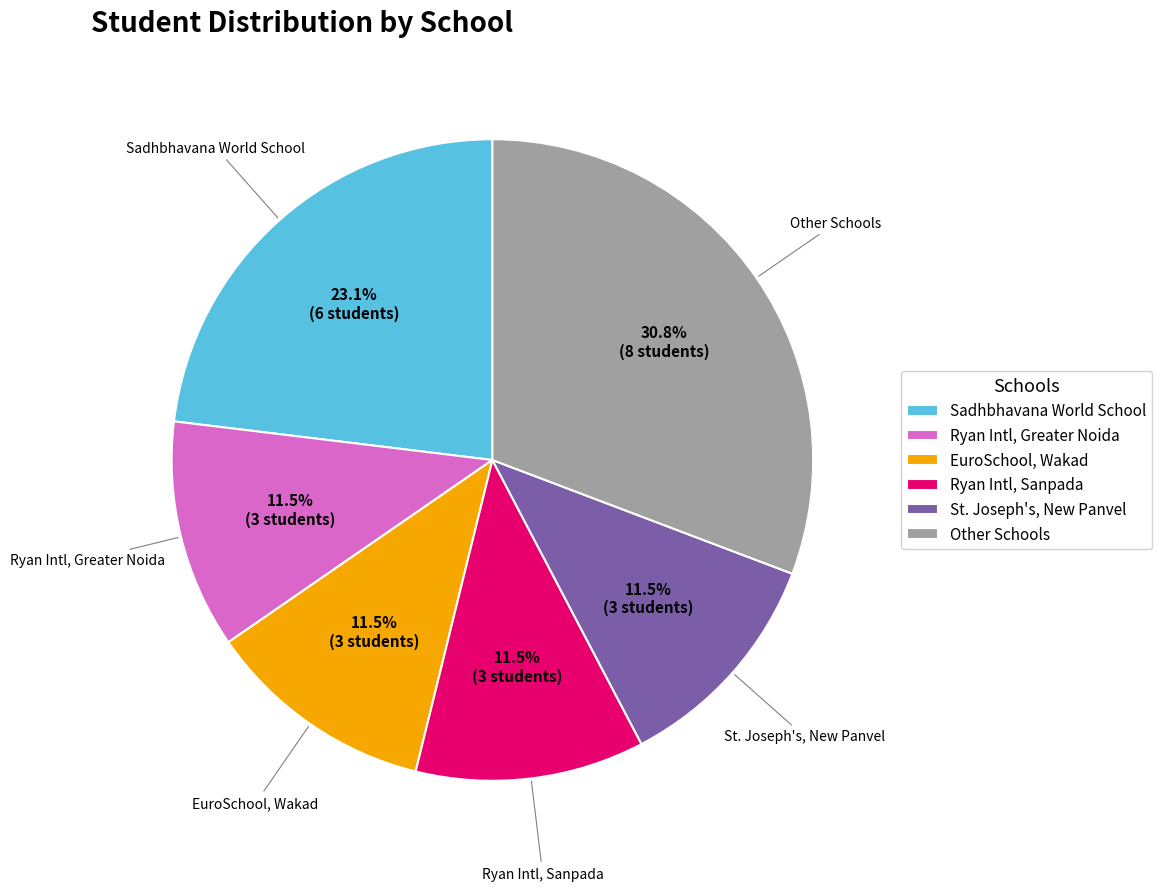

How many segments does this pie chart have?

6